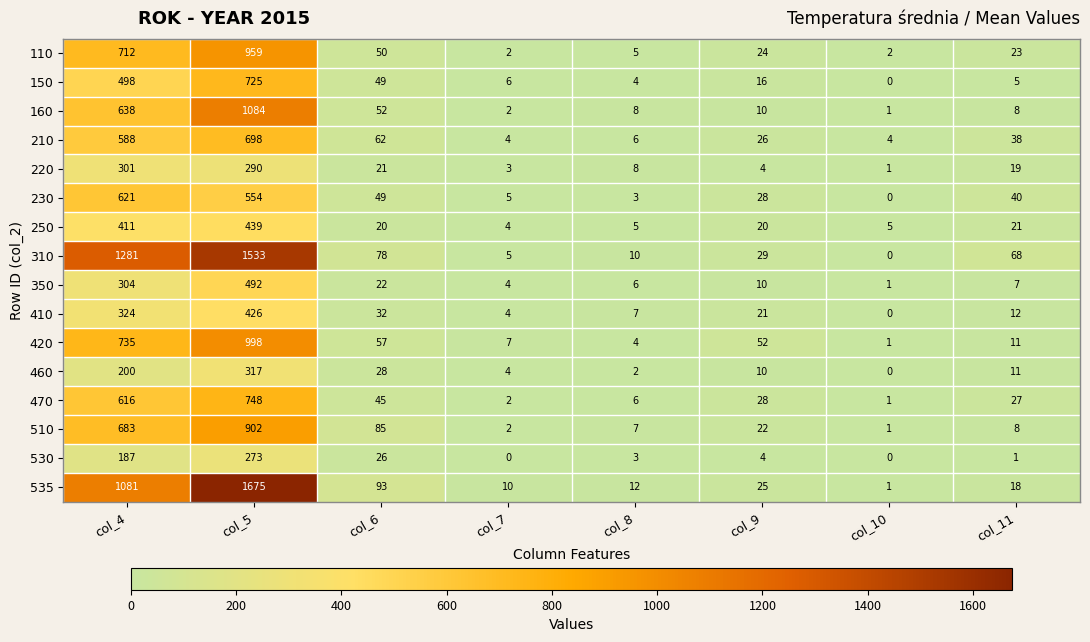

At which label does 460 first exceed 11?

col_4